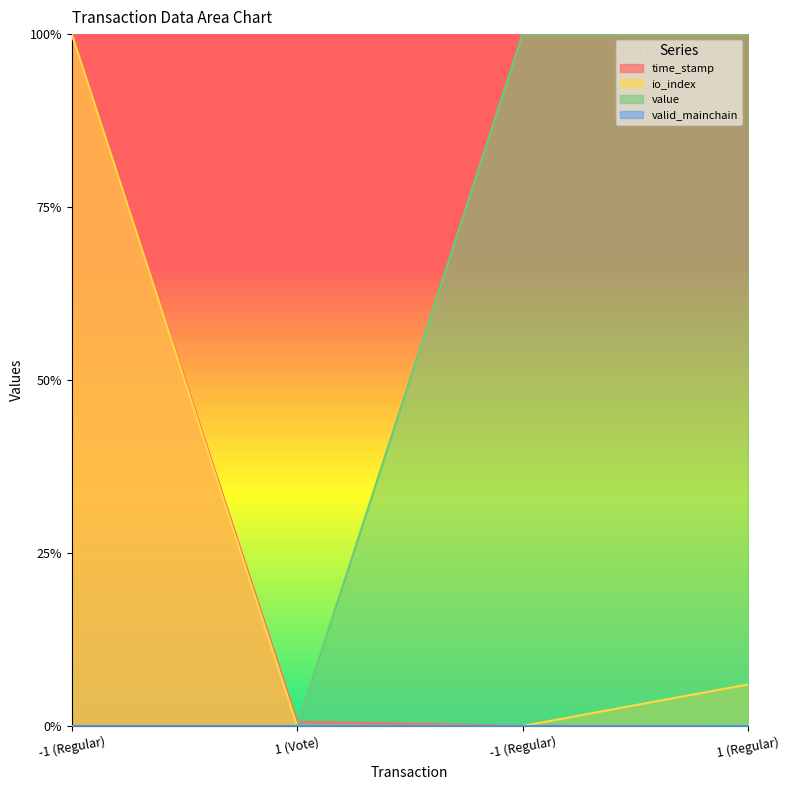

Is the value of io_index at 1 (Vote) greater than the value of time_stamp at 1 (Vote)?

No